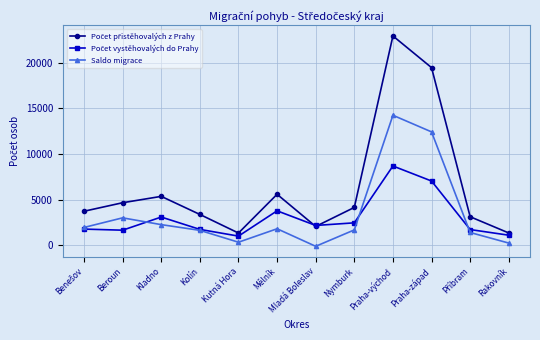

At which category is the sum across all series the highest?

Praha-východ